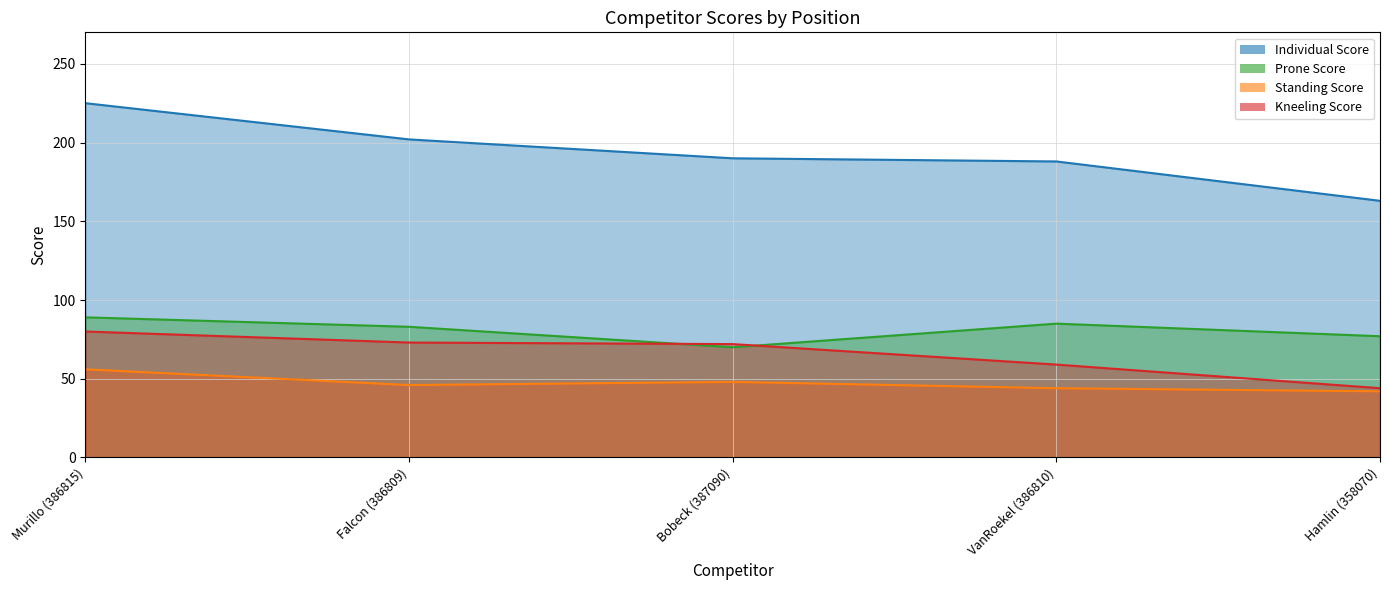

Is the value of Individual Score at Bobeck (387090) greater than the value of Standing Score at Murillo (386815)?

Yes